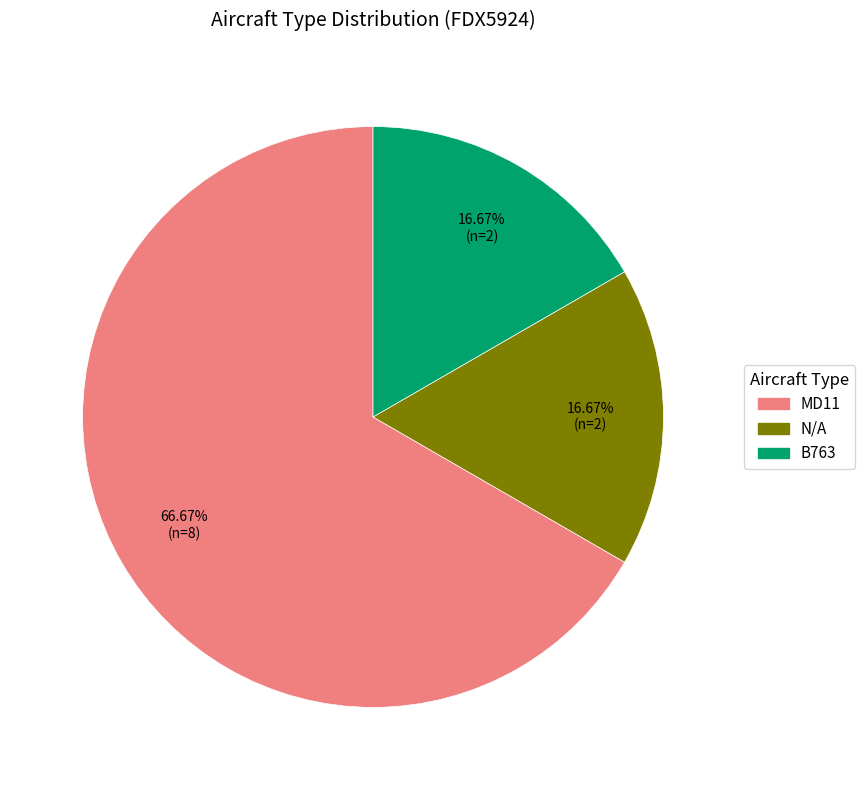

Which category accounts for the majority?

MD11